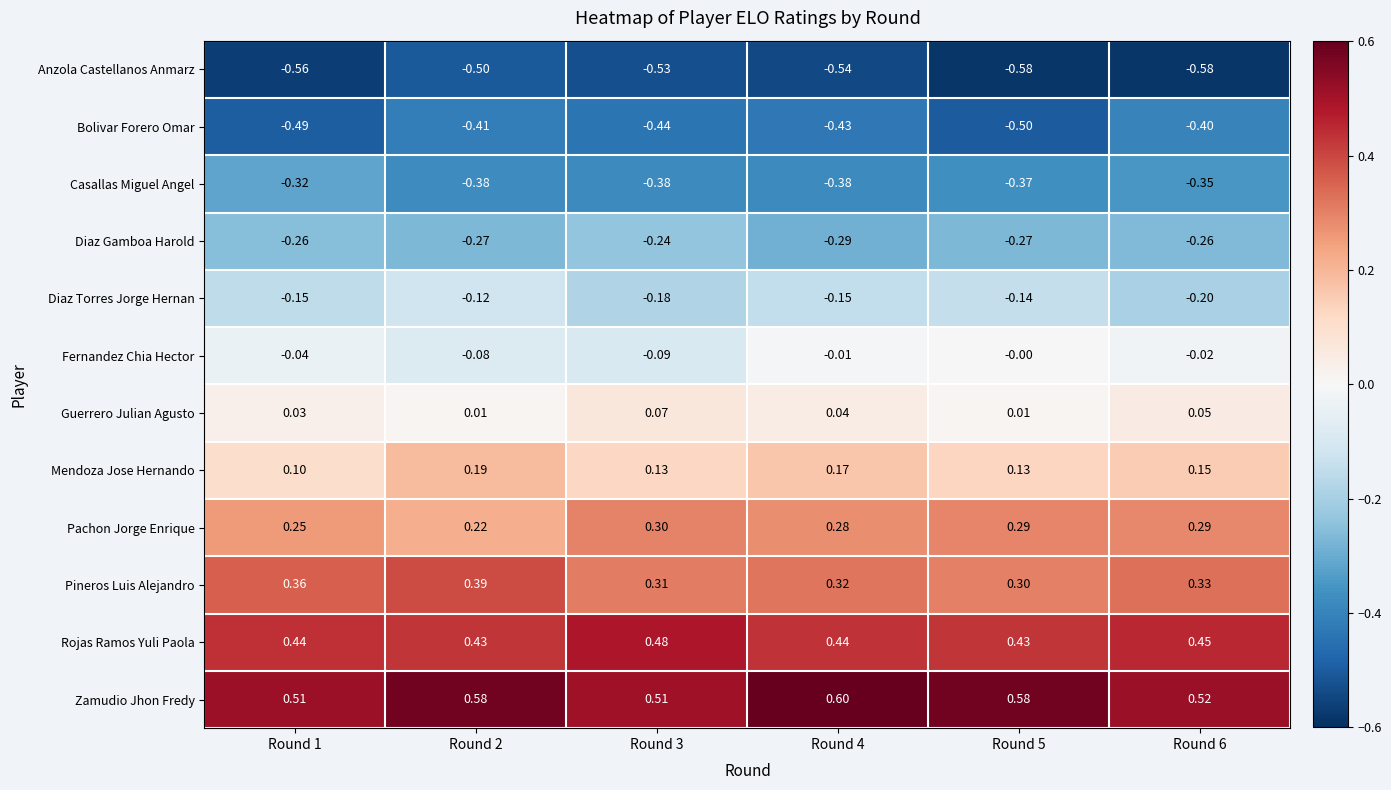

Which series has the widest spread of values?

Bolivar Forero Omar